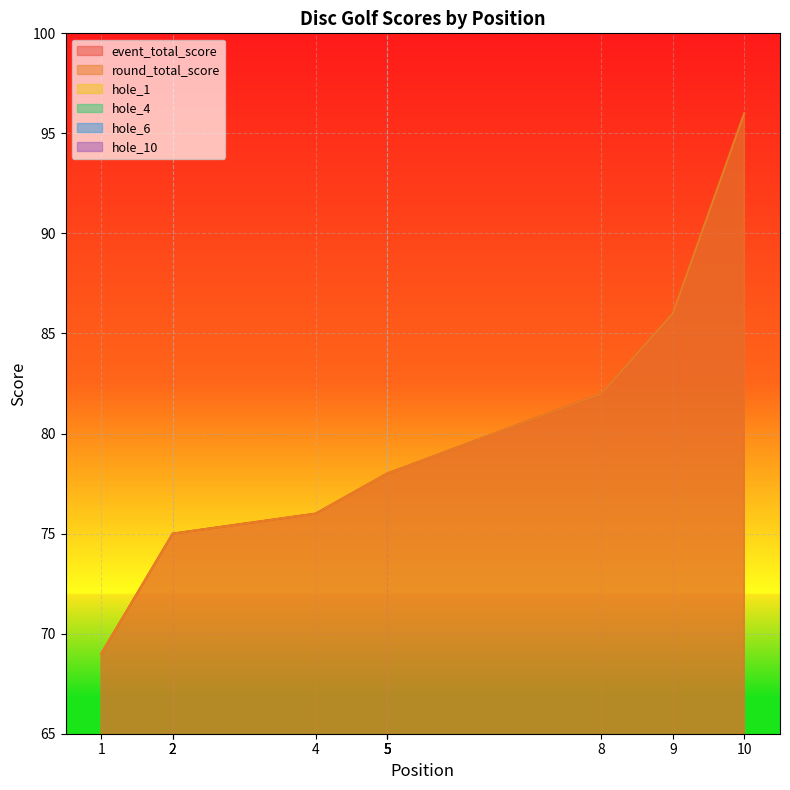

How many interior local peaks does the hole_6 series have?

2